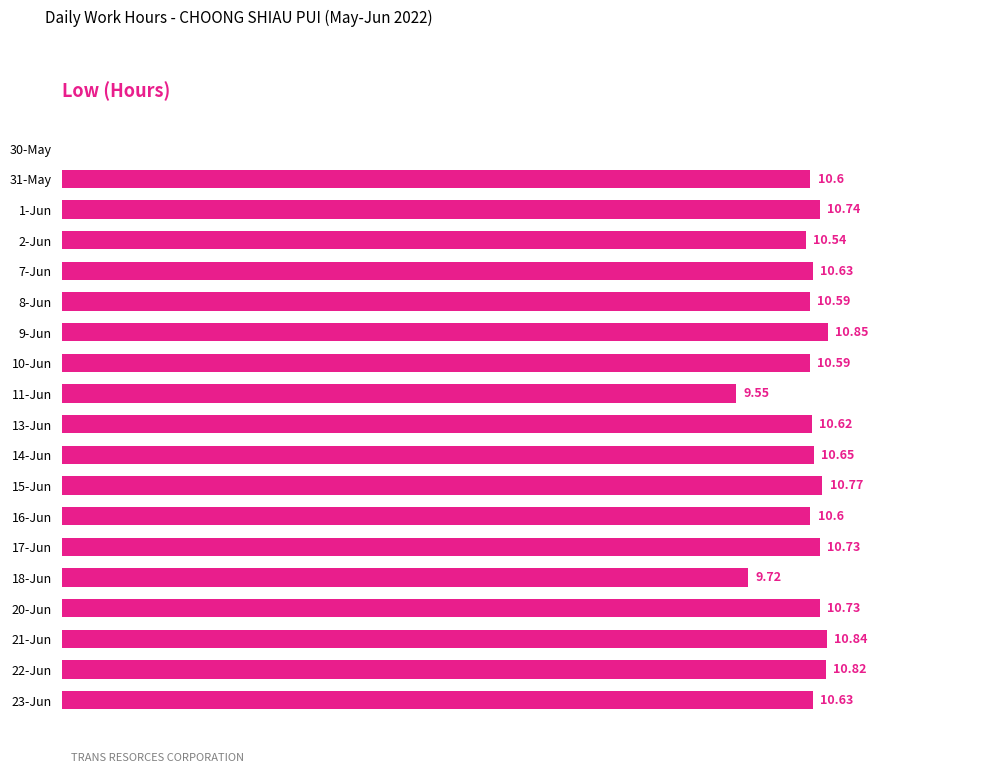

Between 8-Jun and 2-Jun, which is larger?

8-Jun